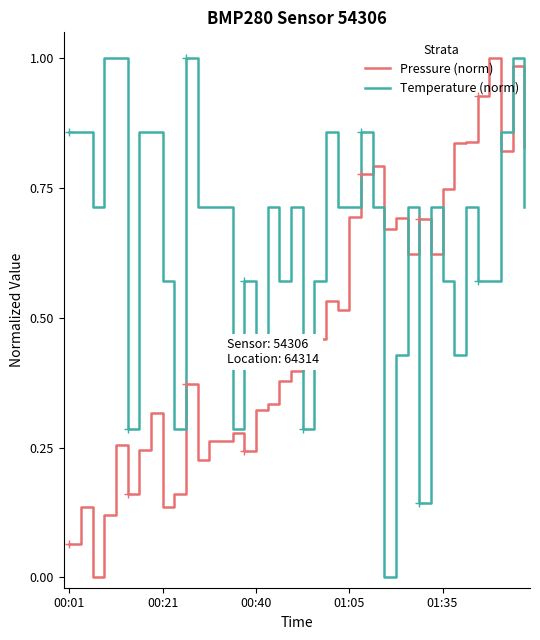

The value of Pressure (norm) at 00:40 is 0.1. True or false?

False